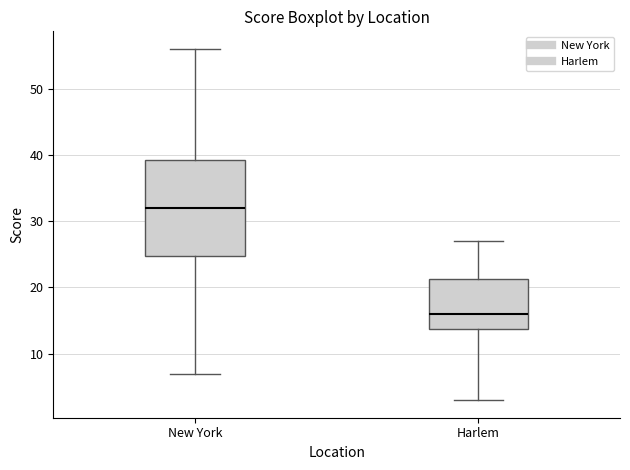

Reading left to right, read every box against the y-axis: the position of its median line, the range the box covers, and the ends of its whiskers. The values are not printed on the chart, so give them approximately, as read against the axis.

New York: median 32, box 25 to 39, whiskers 7 to 56
Harlem: median 16, box 14 to 21, whiskers 3 to 27